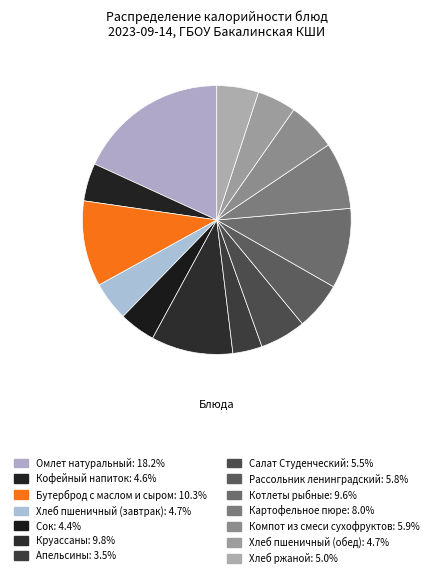

How much of the chart is everything except Салат Студенческий?

94.5%